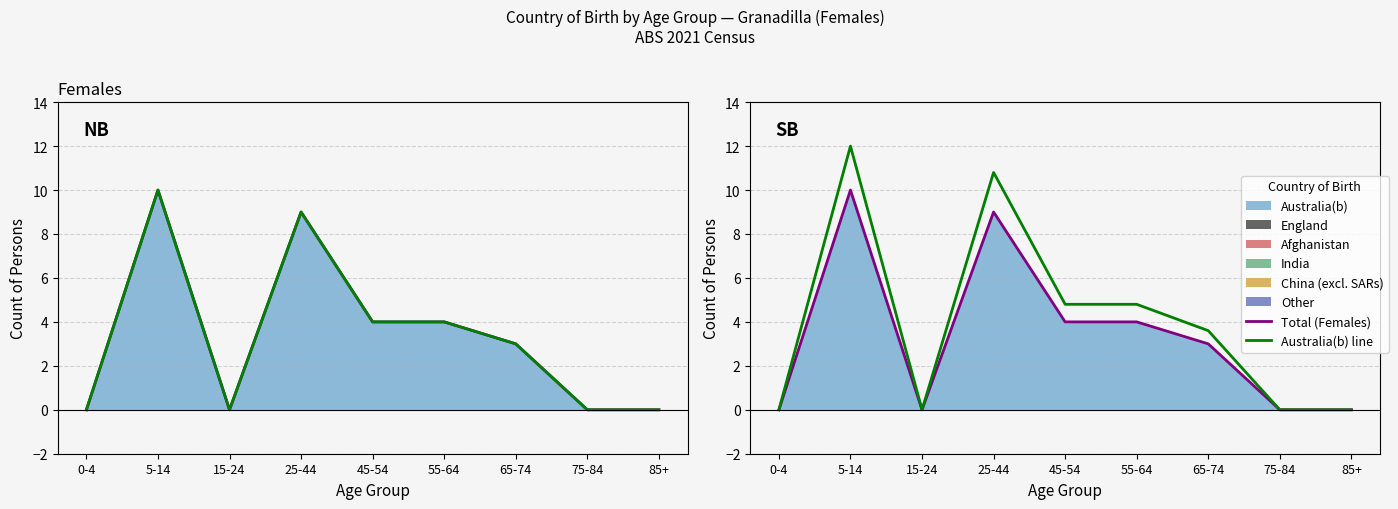

Reading left to right, transcribe all the data shown in this chart.

Total (Females): 0.0	10.0	0.0	9.0	4.0	4.0	3.0	0.0	0.0
Australia(b) line: 0.0	12.0	0.0	10.8	4.8	4.8	3.6	0.0	0.0